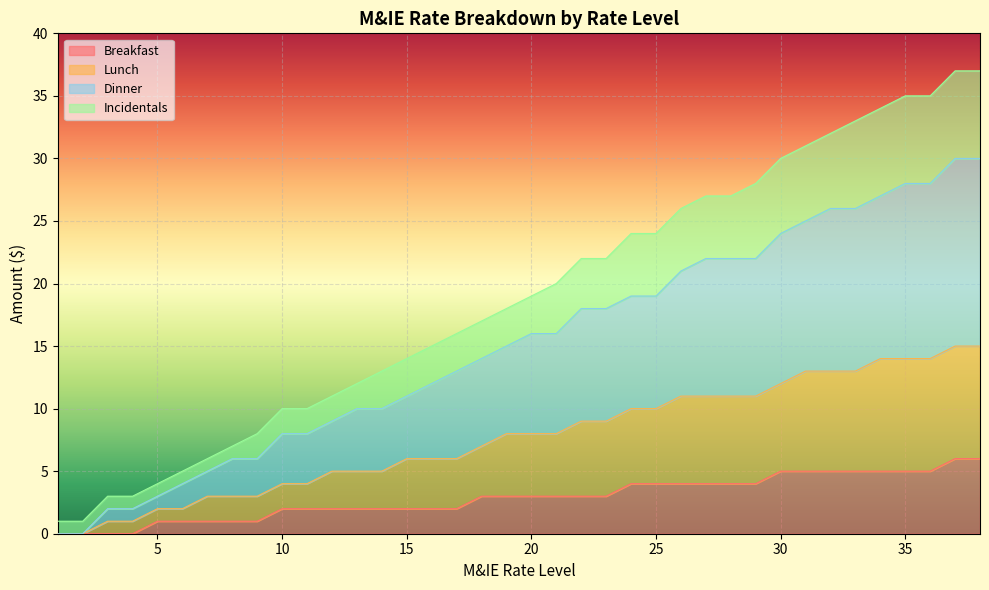

What are all the series names shown in the legend?

Breakfast, Lunch, Dinner, Incidentals